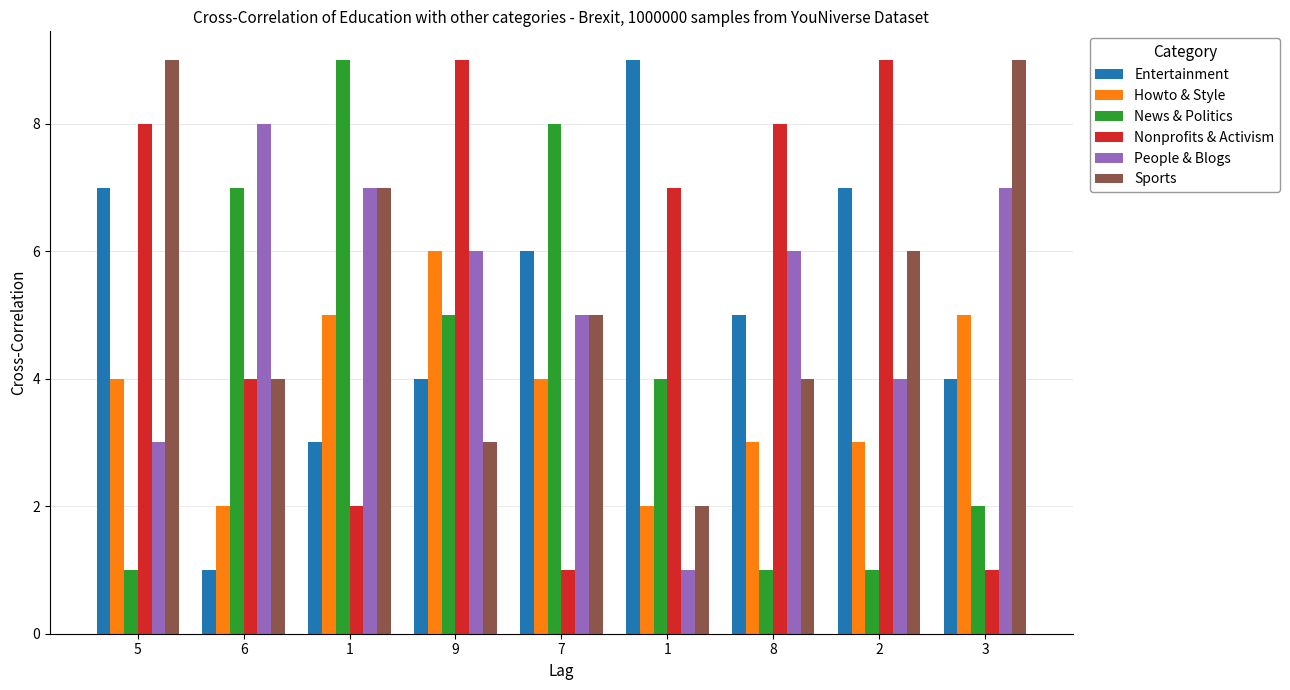

What are all the series names shown in the legend?

Entertainment, Howto & Style, News & Politics, Nonprofits & Activism, People & Blogs, Sports